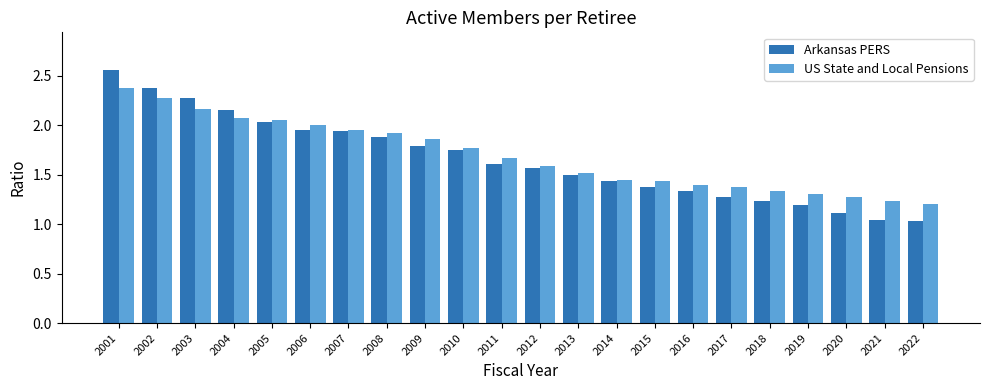

The value of Arkansas PERS at 2007 is 2.6. True or false?

False